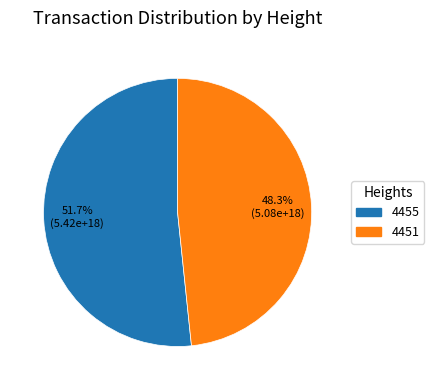

To the nearest percent, what is the difference between the largest and smallest slice percentages?

3%